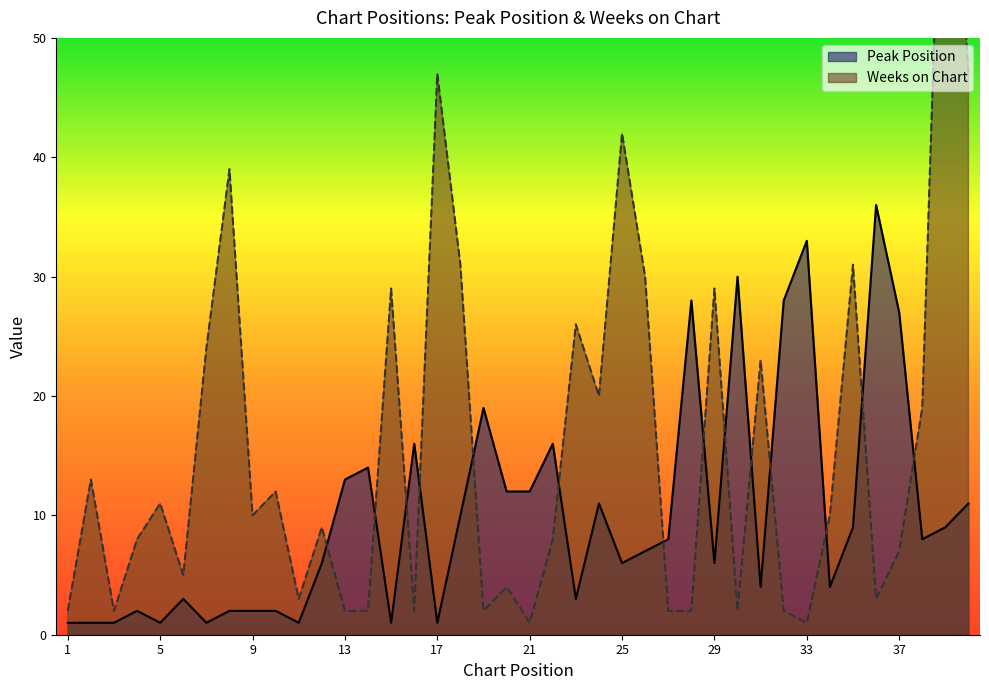

Which label corresponds to the smallest value in the chart?

1